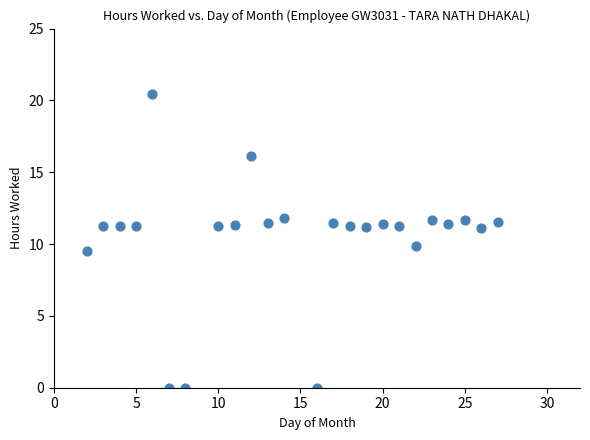

What is the range of X values (max minus min)?

25.0